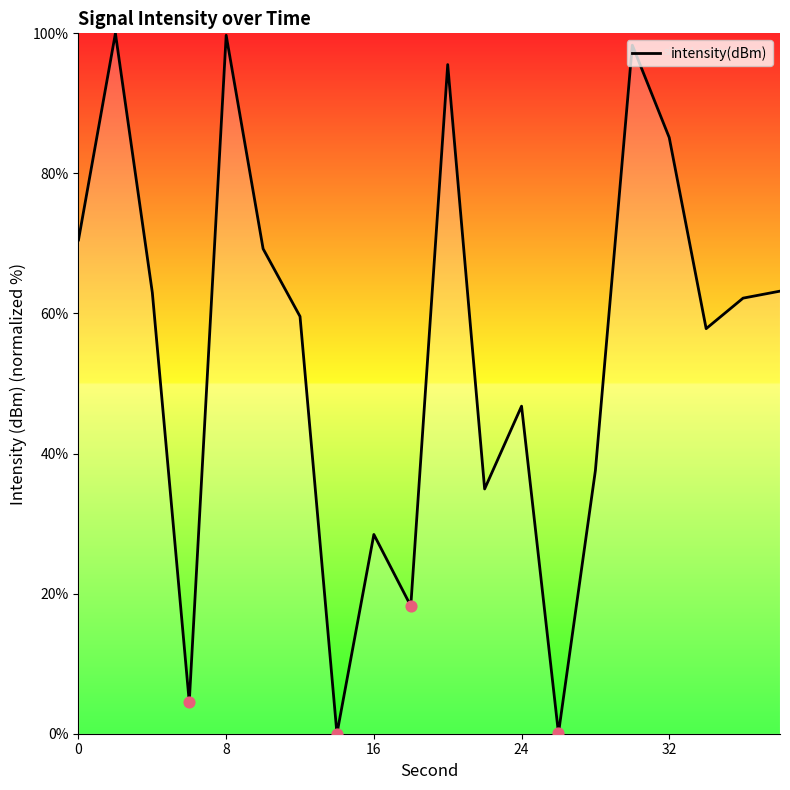

What is the maximum value shown in the chart?

100.0